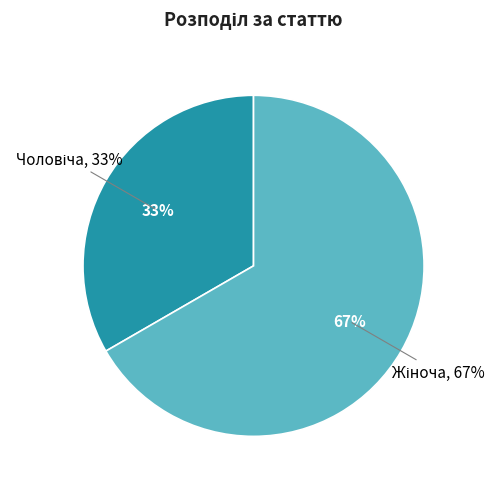

What is the largest slice in the pie chart?

Жіноча